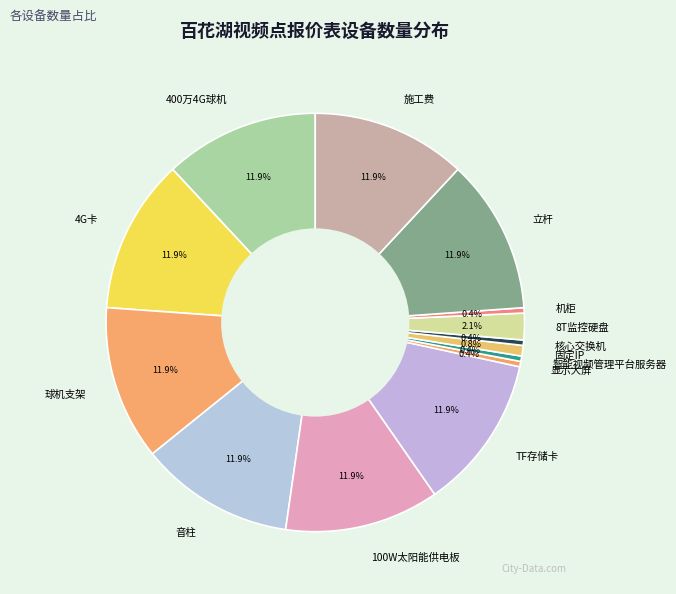

True or false: 4G卡 accounts for 6% of the total.

False